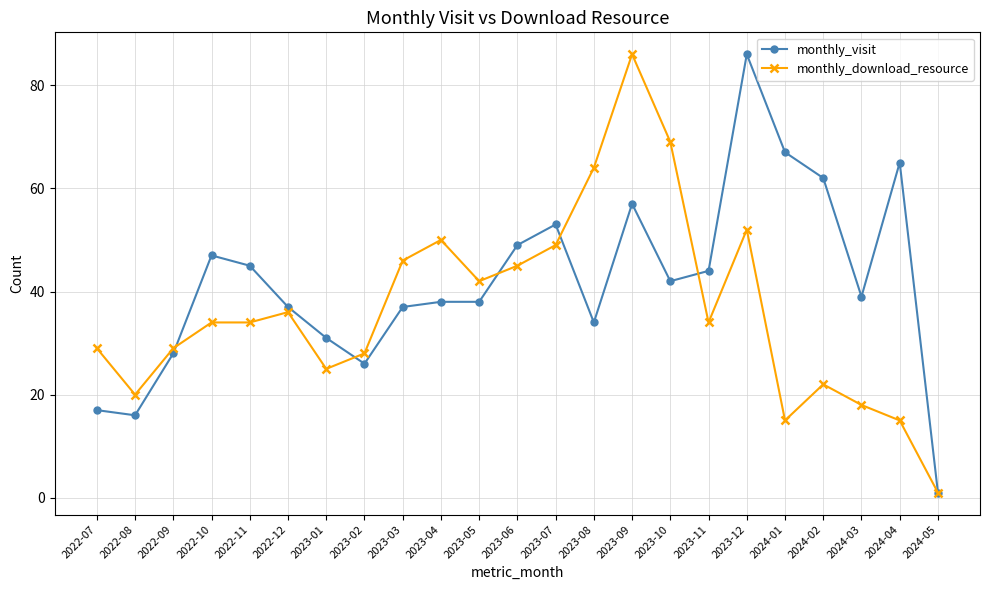

Which series has the largest total across all categories?

monthly_visit